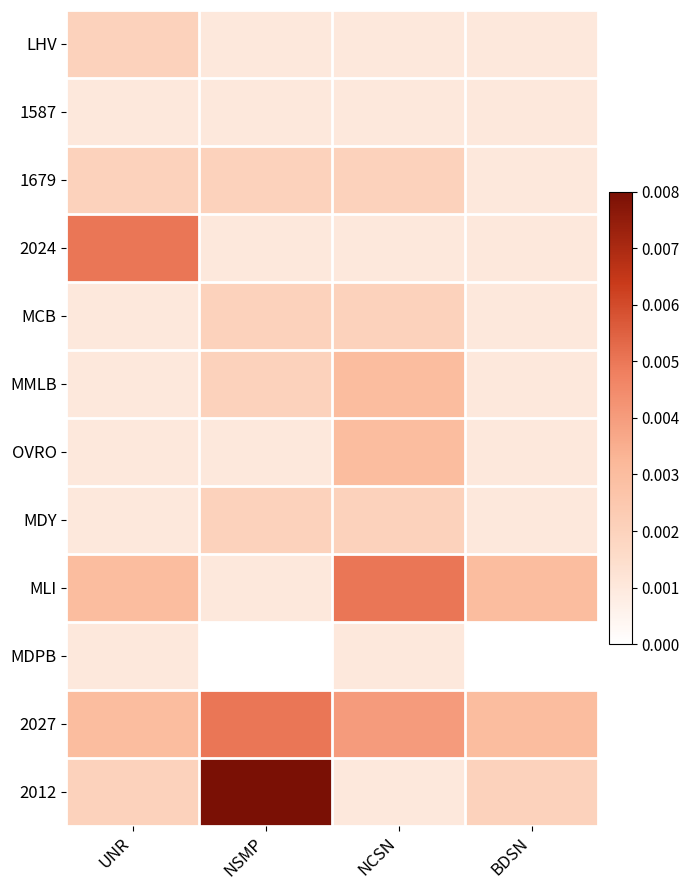

Reading right to left, what are all the values shown in this chart?

LHV: BDSN=0.0	NCSN=0.0	NSMP=0.0	UNR=0.0
1587: BDSN=0.0	NCSN=0.0	NSMP=0.0	UNR=0.0
1679: BDSN=0.0	NCSN=0.0	NSMP=0.0	UNR=0.0
2024: BDSN=0.0	NCSN=0.0	NSMP=0.0	UNR=0.0
MCB: BDSN=0.0	NCSN=0.0	NSMP=0.0	UNR=0.0
MMLB: BDSN=0.0	NCSN=0.0	NSMP=0.0	UNR=0.0
OVRO: BDSN=0.0	NCSN=0.0	NSMP=0.0	UNR=0.0
MDY: BDSN=0.0	NCSN=0.0	NSMP=0.0	UNR=0.0
MLI: BDSN=0.0	NCSN=0.0	NSMP=0.0	UNR=0.0
MDPB: BDSN=0.0	NCSN=0.0	NSMP=0.0	UNR=0.0
2027: BDSN=0.0	NCSN=0.0	NSMP=0.0	UNR=0.0
2012: BDSN=0.0	NCSN=0.0	NSMP=0.0	UNR=0.0